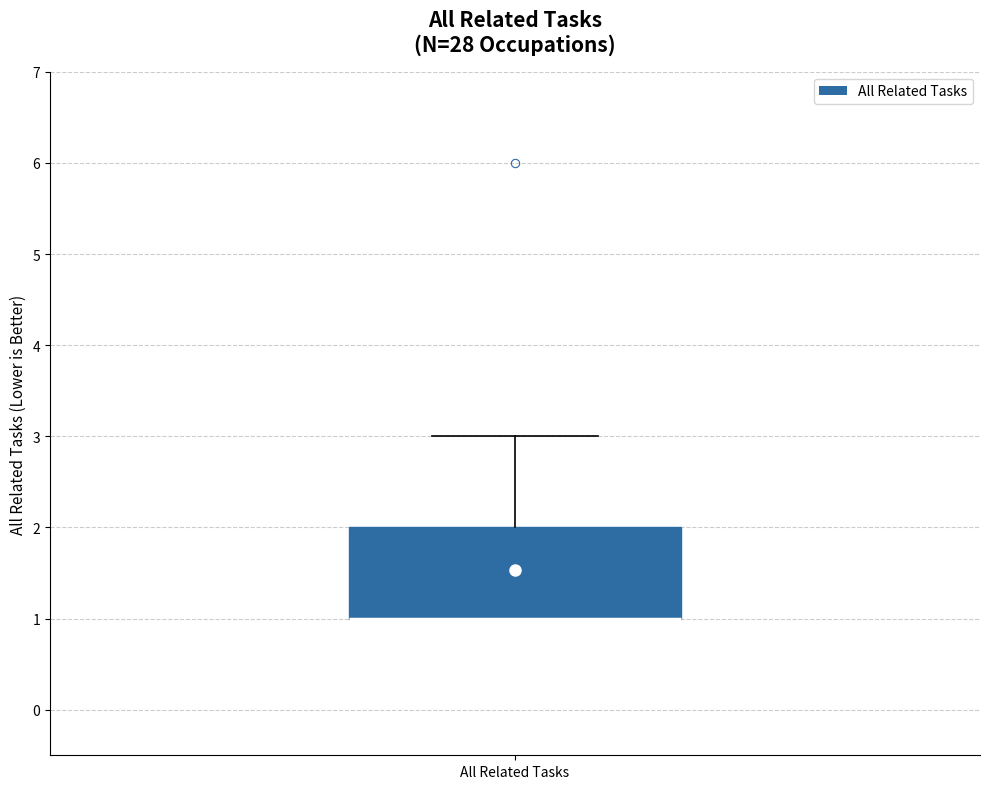

Transcribe this box plot: give where the median line is, the range the box spans, and where the two whiskers end, as read against the y-axis. The values are not printed on the chart, so give them approximately, as read against the axis.

median 1 (drawn on the box's lower edge), box 1 to 2, whiskers 1 to 3